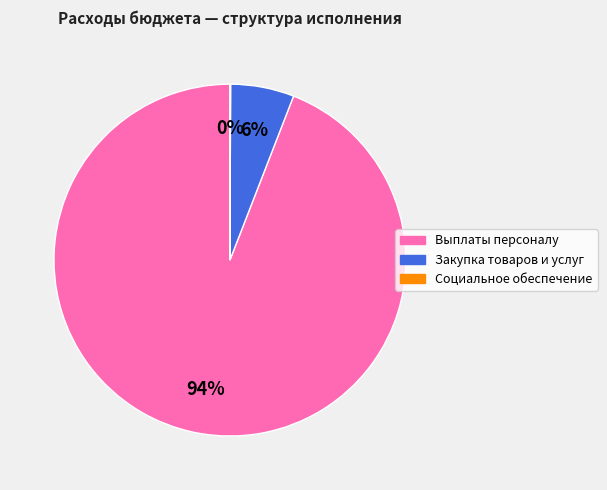

To the nearest percent, what is the difference between the largest and smallest slice percentages?

94%